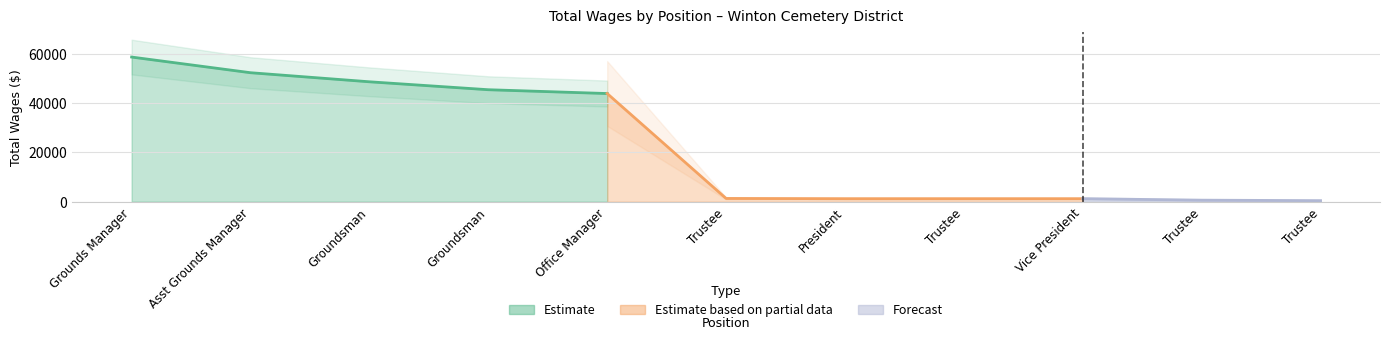

What is the average value?

23214